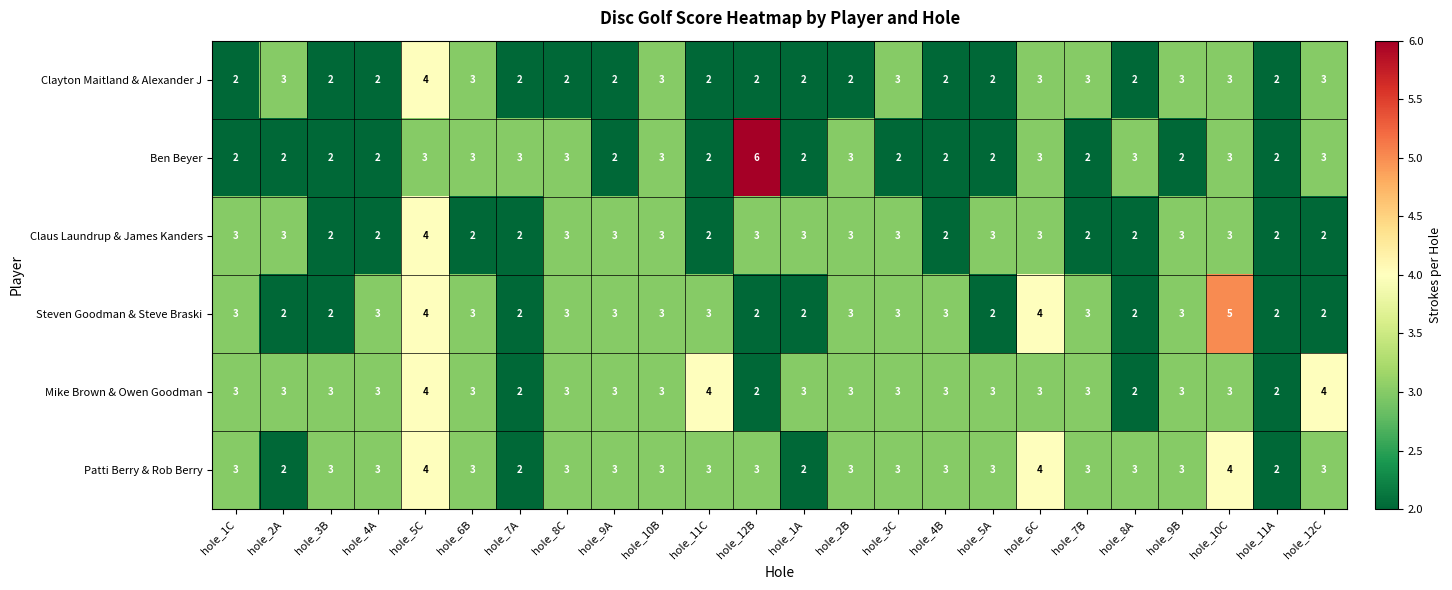

What is the total value across all series at hole_9B?

17